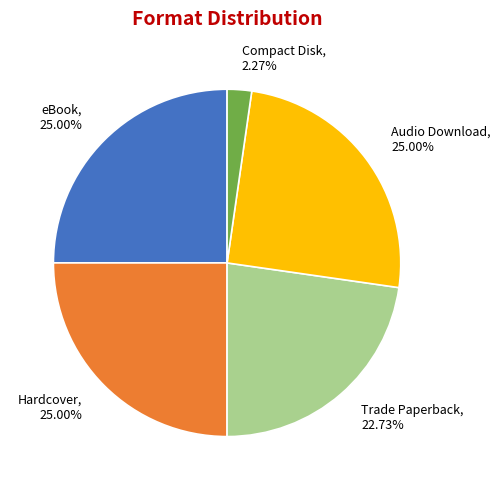

To the nearest percent, what is the difference between the largest and smallest slice percentages?

23%